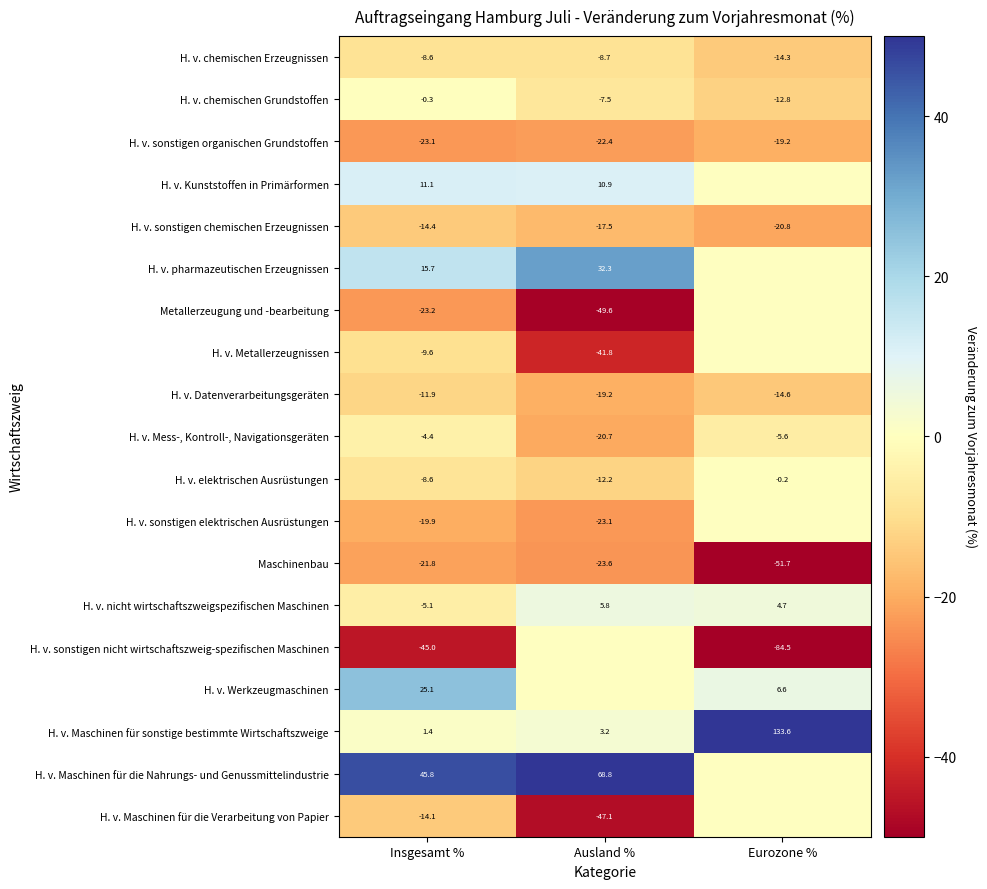

What is the sum of the H. v. sonstigen chemischen Erzeugnissen values at Eurozone % and Ausland %?

-38.3